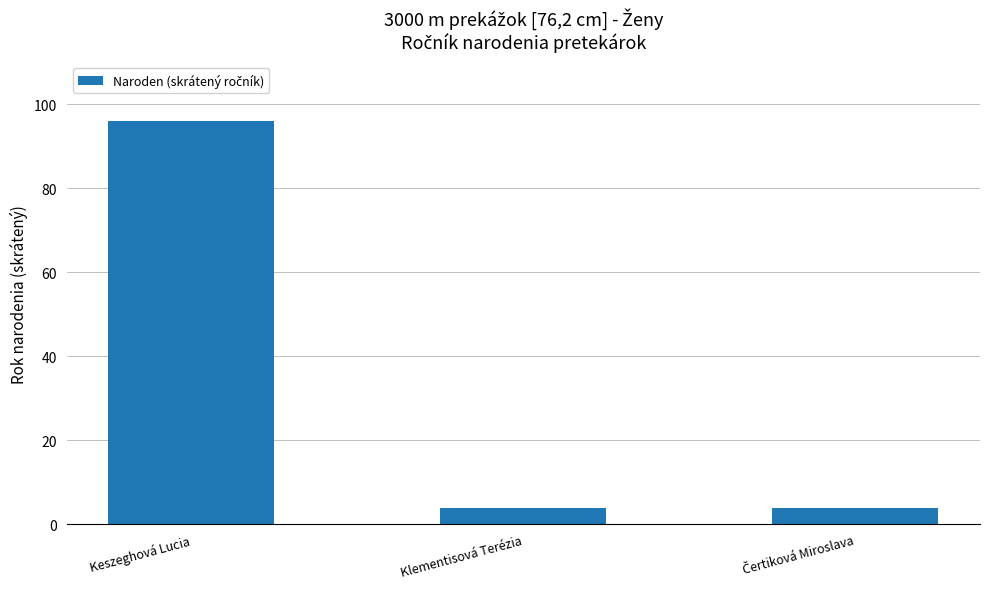

What value does the data have at Klementisová Terézia, to the nearest 5?

5